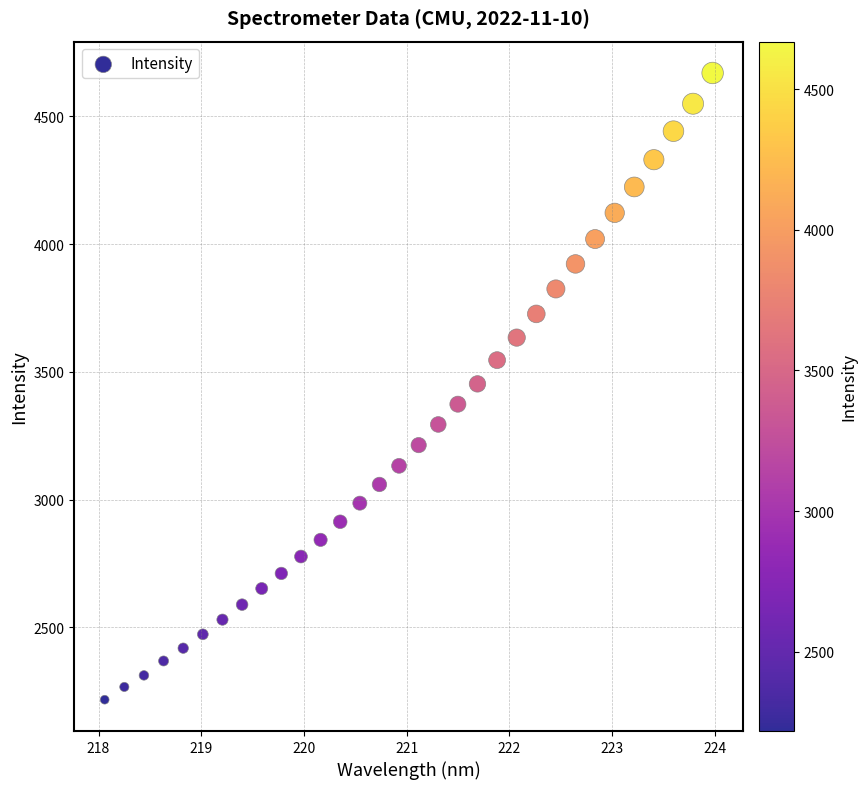

What is the range of X values (max minus min)?

5.9